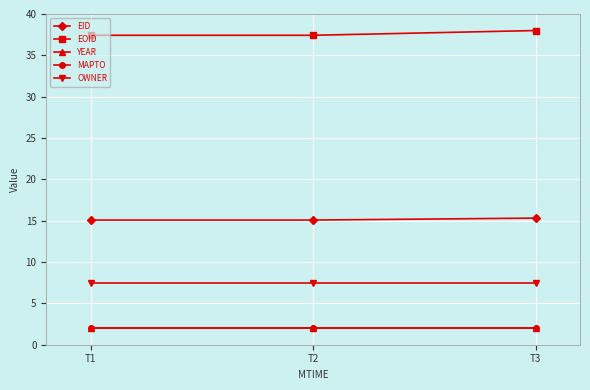

What is the average value of the EID series?

15.2